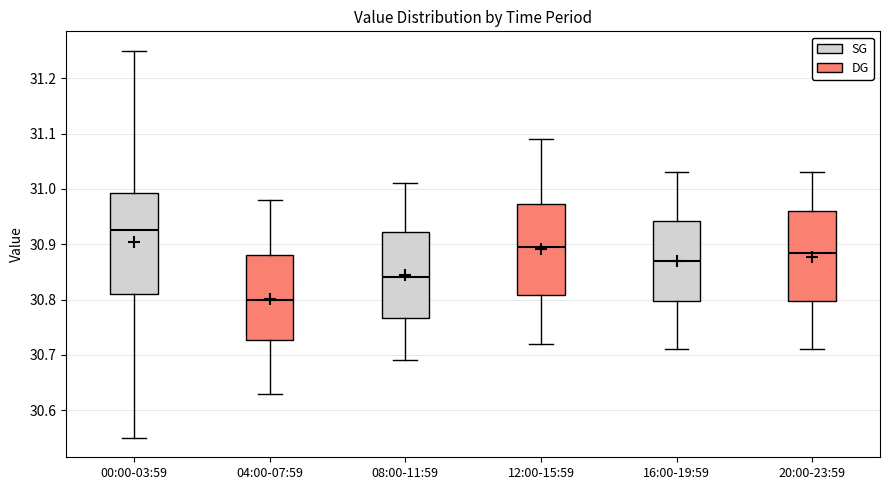

Reading left to right, read every box against the y-axis: the position of its median line, the range the box covers, and the ends of its whiskers. The values are not printed on the chart, so give them approximately, as read against the axis.

00:00-03:59: median 30.93, box 30.81 to 30.99, whiskers 30.55 to 31.25
04:00-07:59: median 30.80, box 30.73 to 30.88, whiskers 30.63 to 30.98
08:00-11:59: median 30.84, box 30.77 to 30.92, whiskers 30.69 to 31.01
12:00-15:59: median 30.90, box 30.81 to 30.97, whiskers 30.72 to 31.09
16:00-19:59: median 30.87, box 30.80 to 30.94, whiskers 30.71 to 31.03
20:00-23:59: median 30.89, box 30.80 to 30.96, whiskers 30.71 to 31.03